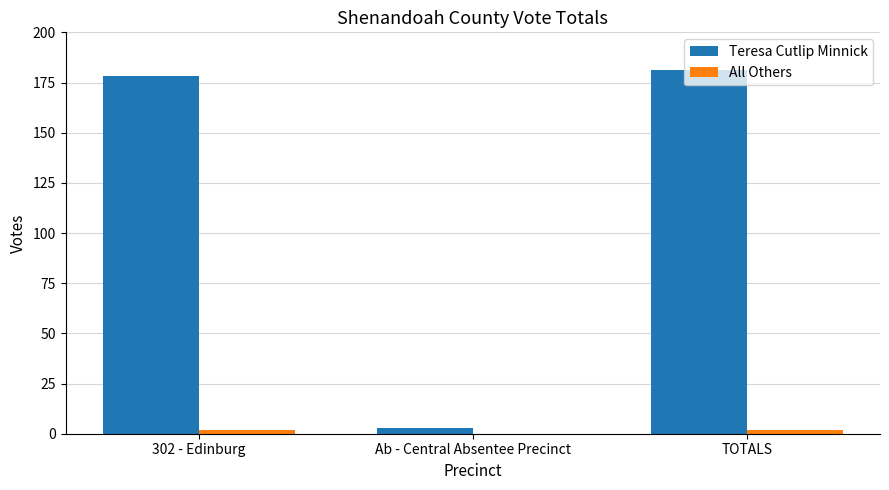

Is the value of Teresa Cutlip Minnick at TOTALS greater than the value of All Others at 302 - Edinburg?

Yes